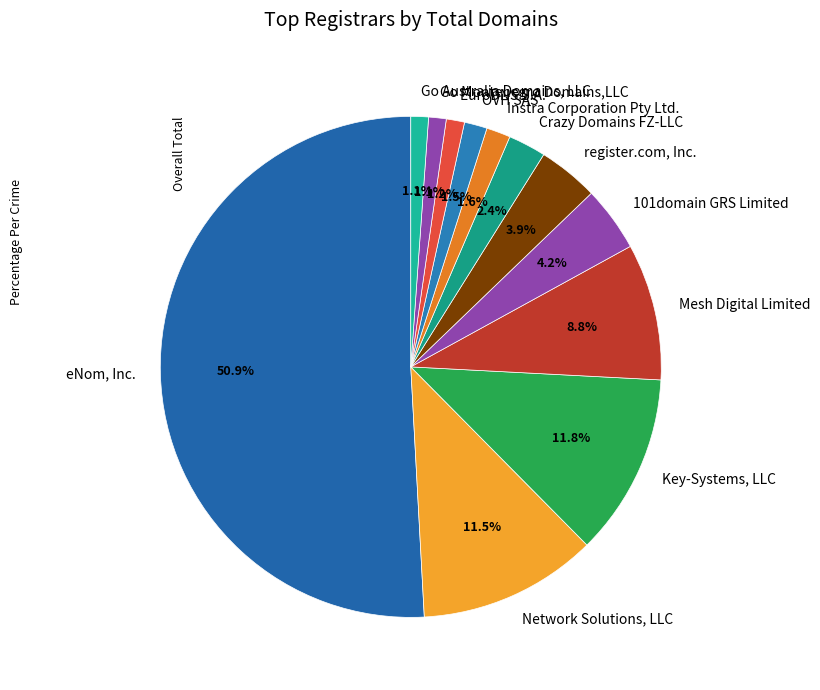

Which slice is the largest?

eNom, Inc.